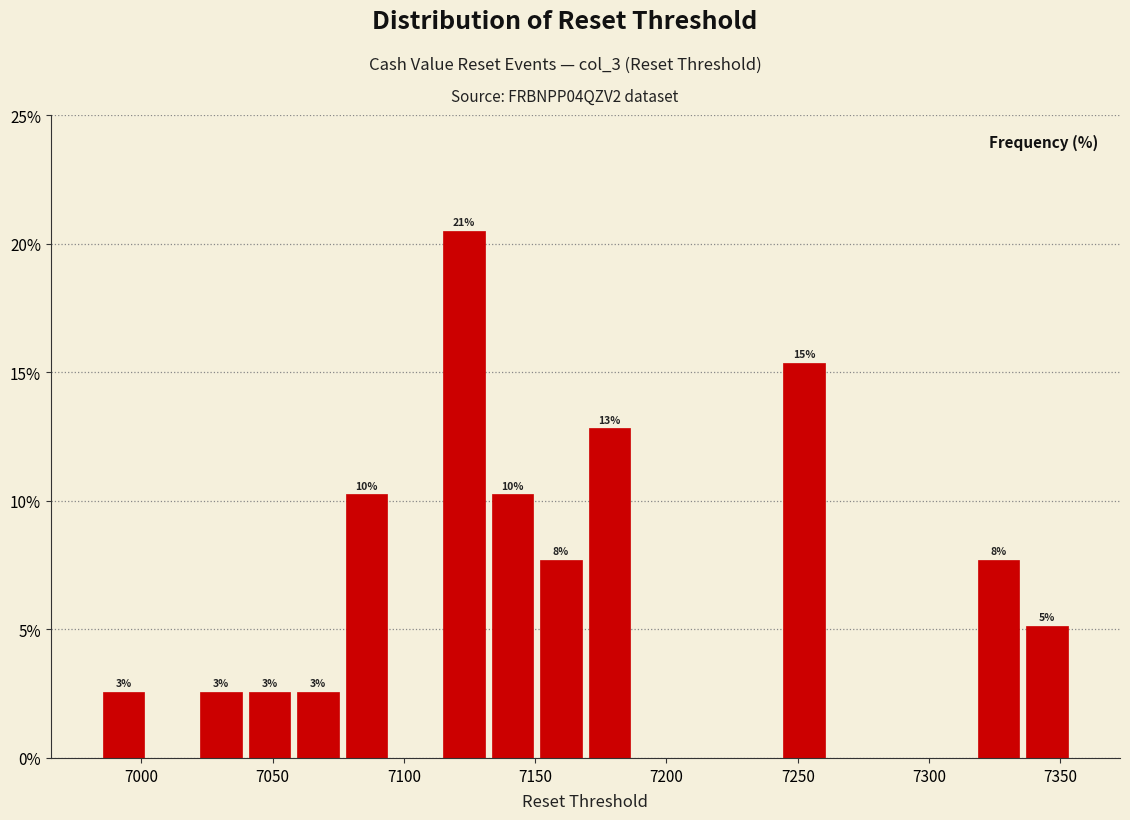

Around what value on the x-axis is the tallest bar? Give the approximate position of its centre, as read against the axis.

7125